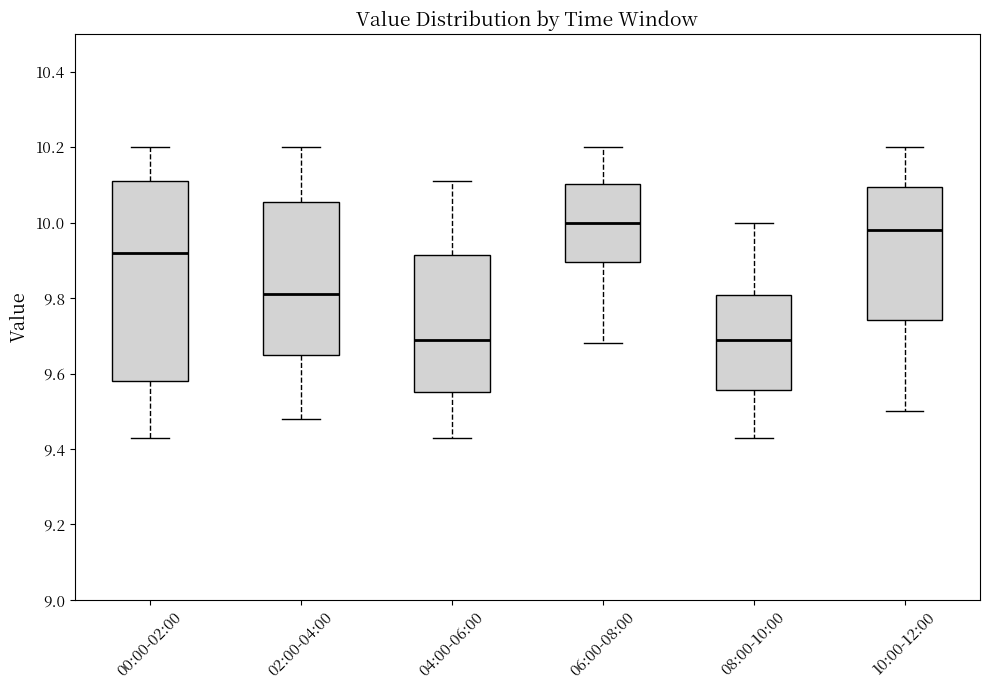

Reading left to right, transcribe this box plot: for each box, give where its median line is, the range the box spans, and where its two whiskers end, as read against the y-axis. The values are not printed on the chart, so give them approximately, as read against the axis.

00:00-02:00: median 9.92, box 9.58 to 10.12, whiskers 9.44 to 10.20
02:00-04:00: median 9.82, box 9.66 to 10.06, whiskers 9.48 to 10.20
04:00-06:00: median 9.70, box 9.56 to 9.92, whiskers 9.44 to 10.12
06:00-08:00: median 10.00, box 9.90 to 10.10, whiskers 9.68 to 10.20
08:00-10:00: median 9.70, box 9.56 to 9.80, whiskers 9.44 to 10.00
10:00-12:00: median 9.98, box 9.74 to 10.10, whiskers 9.50 to 10.20